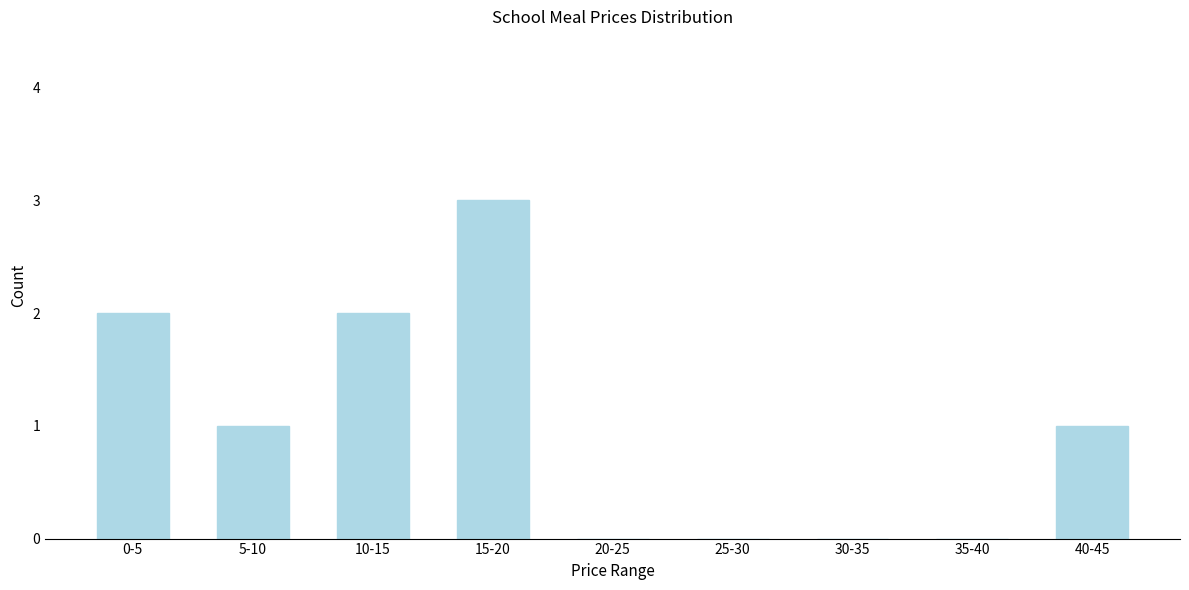

Reading right to left, transcribe all the data shown in this chart.

40-45=1	35-40=0	30-35=0	25-30=0	20-25=0	15-20=3	10-15=2	5-10=1	0-5=2